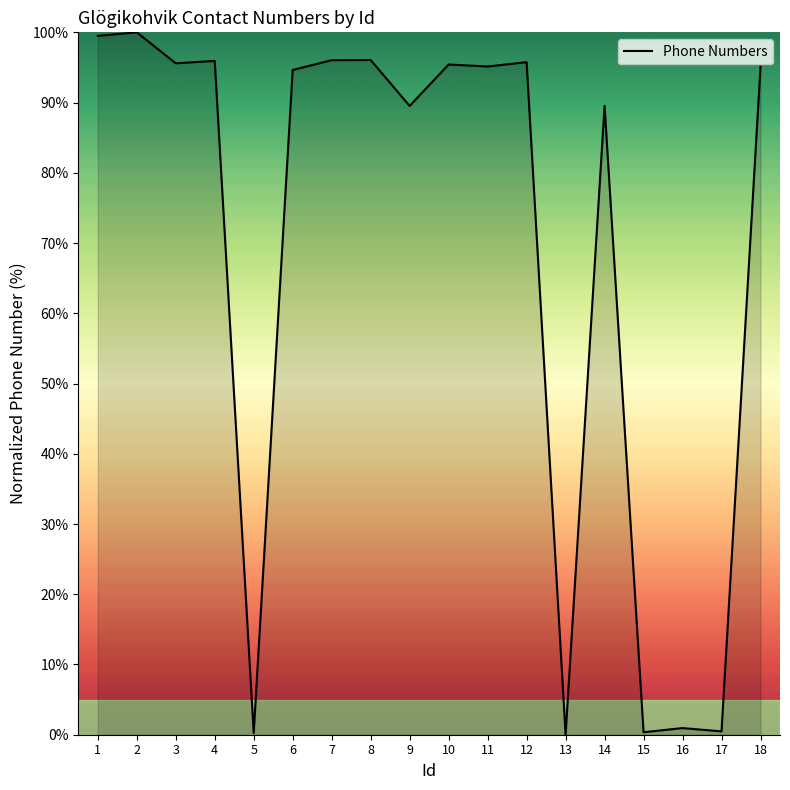

What is the difference between the maximum and minimum values?

100.0